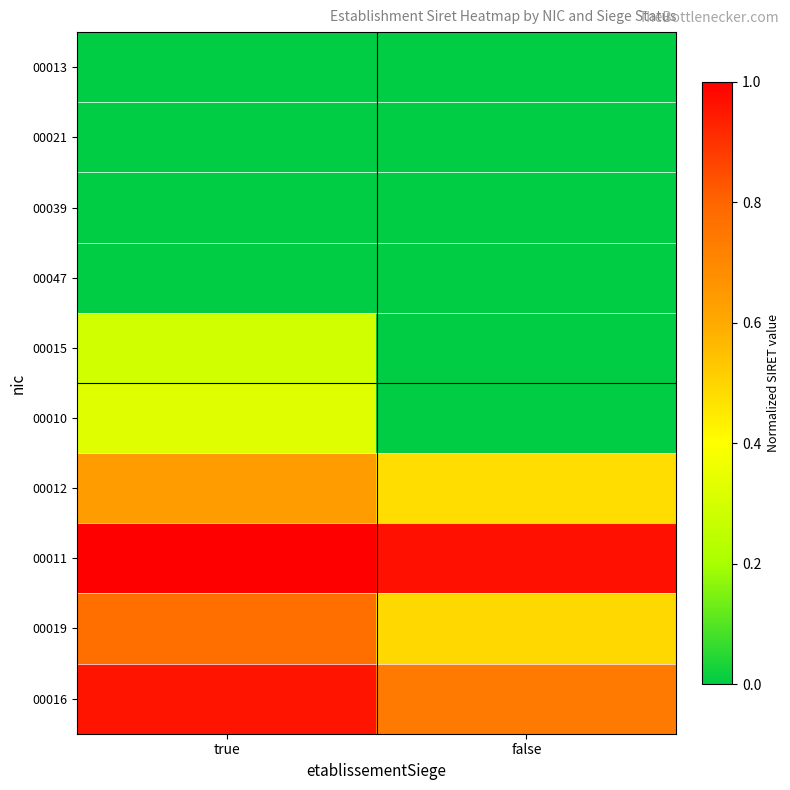

At which category is the sum across all series the highest?

true